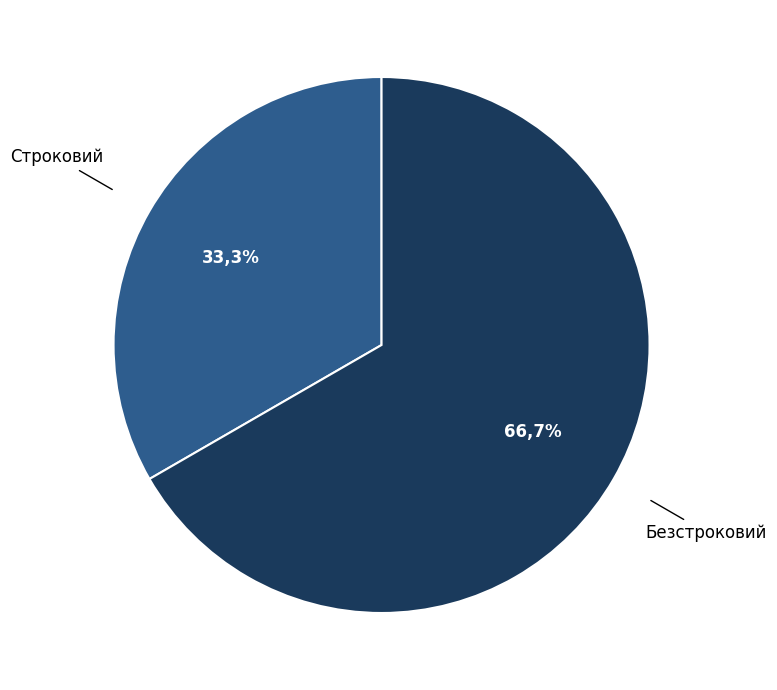

Which slice is the smallest?

Строковий